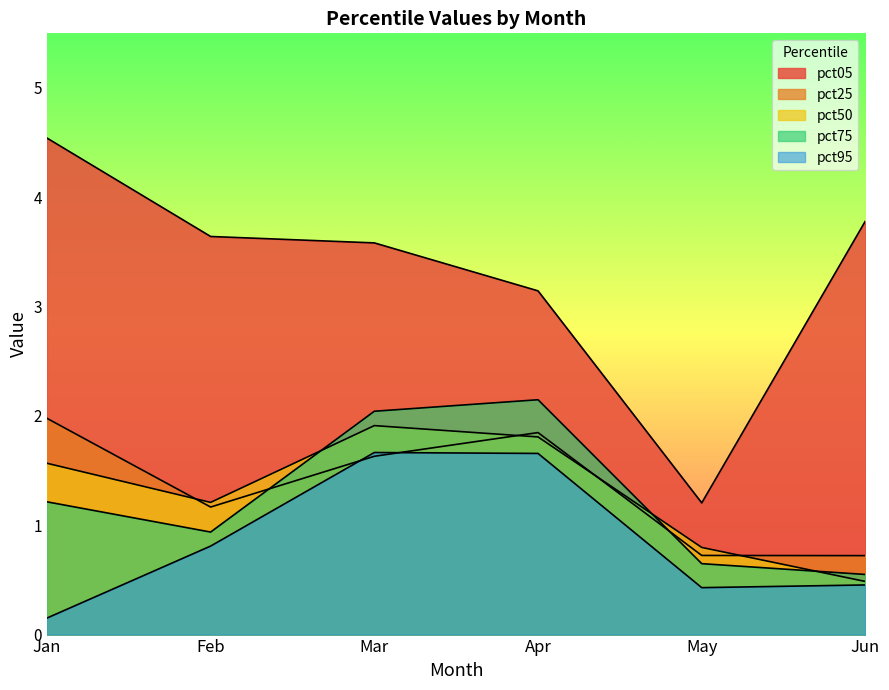

What is the average value of the pct95 series?

0.9